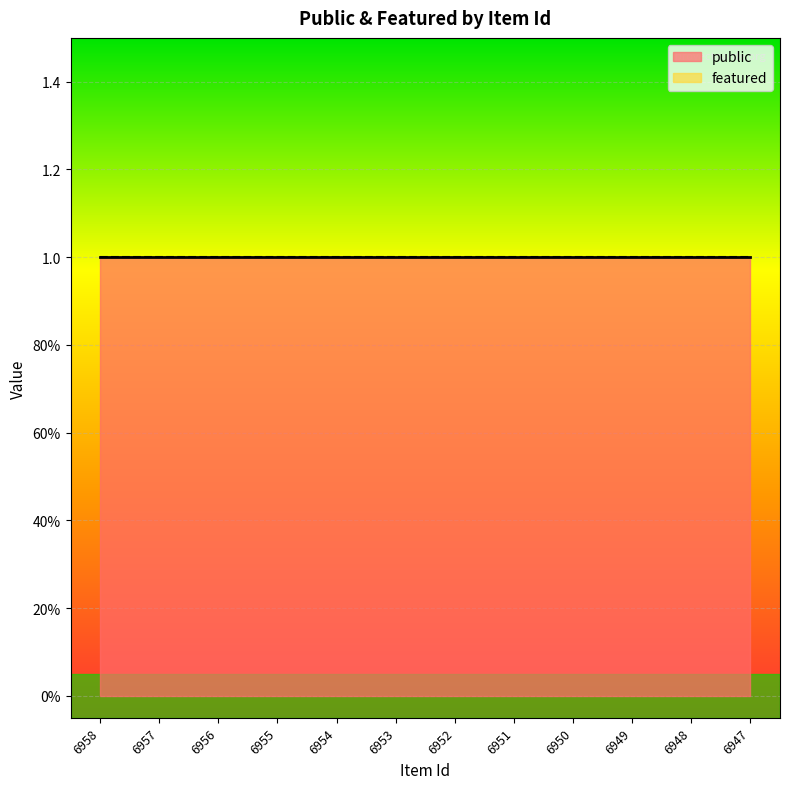

The value of public at 6958 is 0. True or false?

False